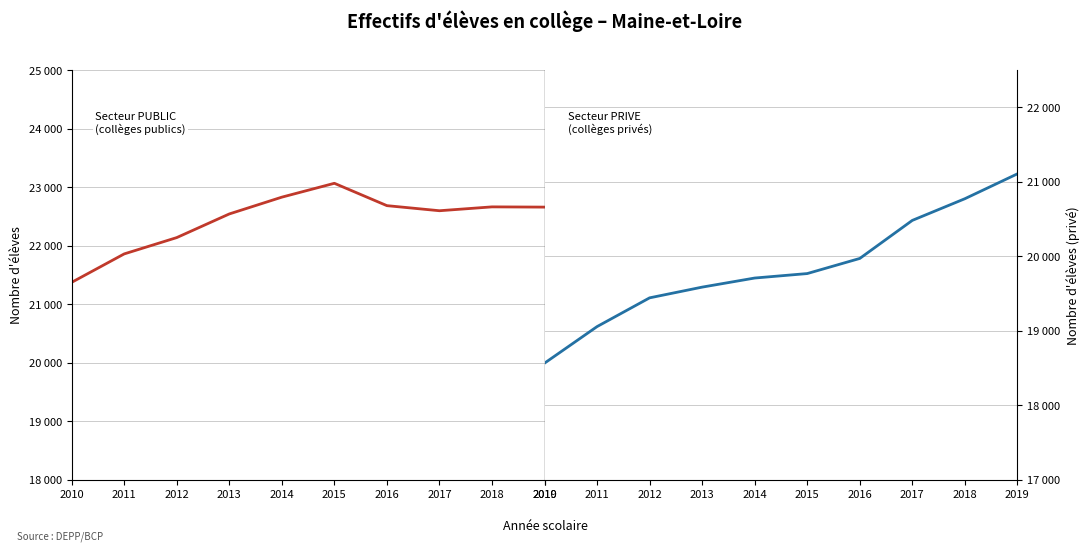

What value does the TOTAL PUBLIC series have at 2018?

22664